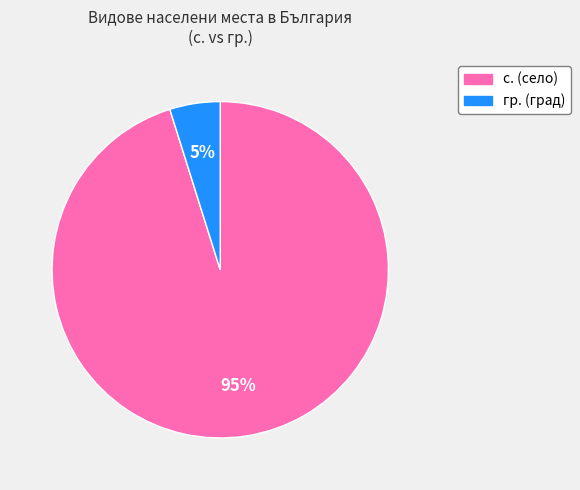

To the nearest percent, what is the average slice percentage?

50%